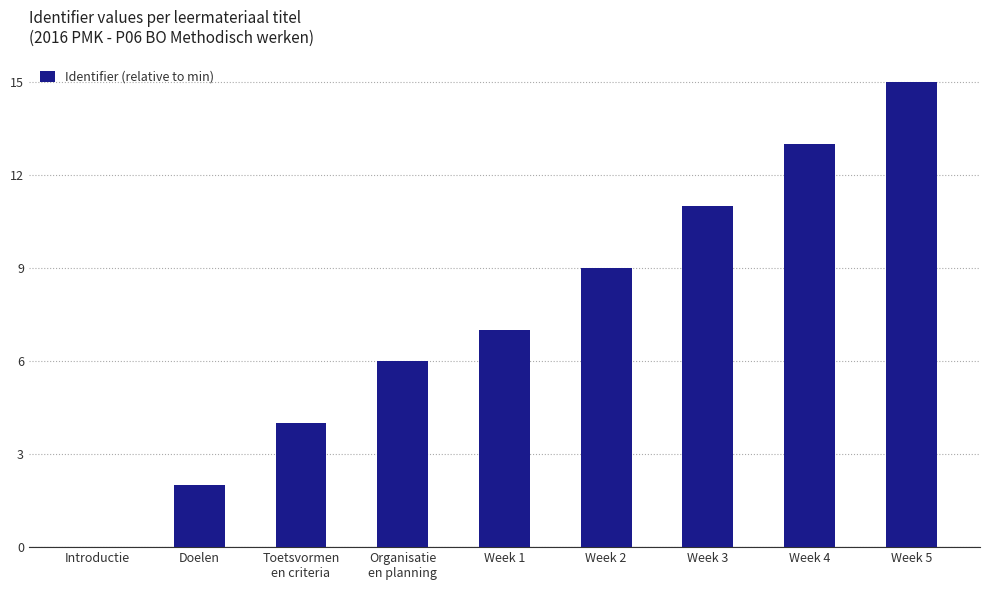

Approximately how many times larger is the value at Toetsvormen
en criteria compared to Organisatie
en planning?

0.7